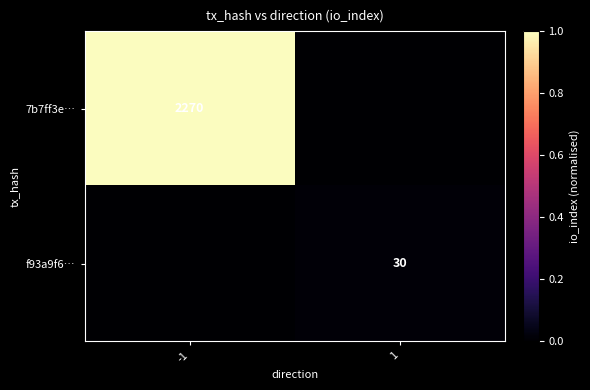

True or false: 7b7ff3e… has a value of 4044 at -1.

False